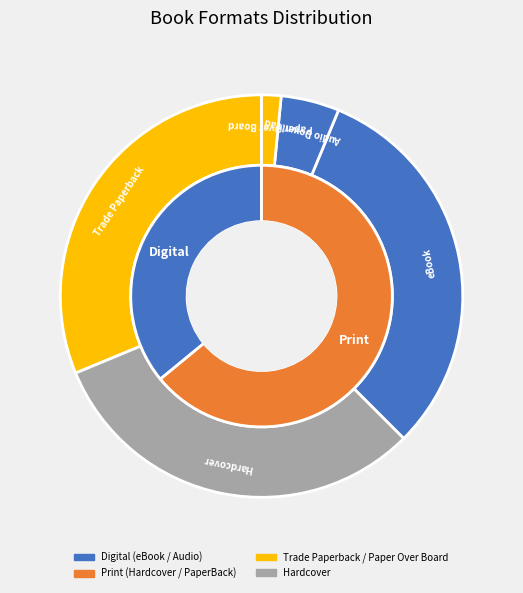

Which category has the biggest portion of the pie?

Trade Paperback